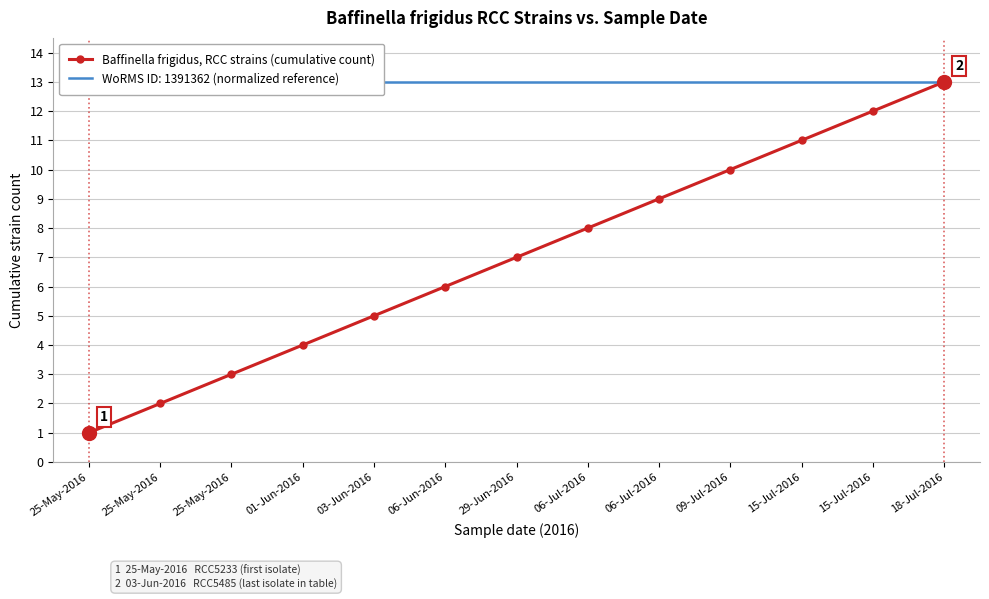

At which category does the chart reach its peak across all series?

18-Jul-2016